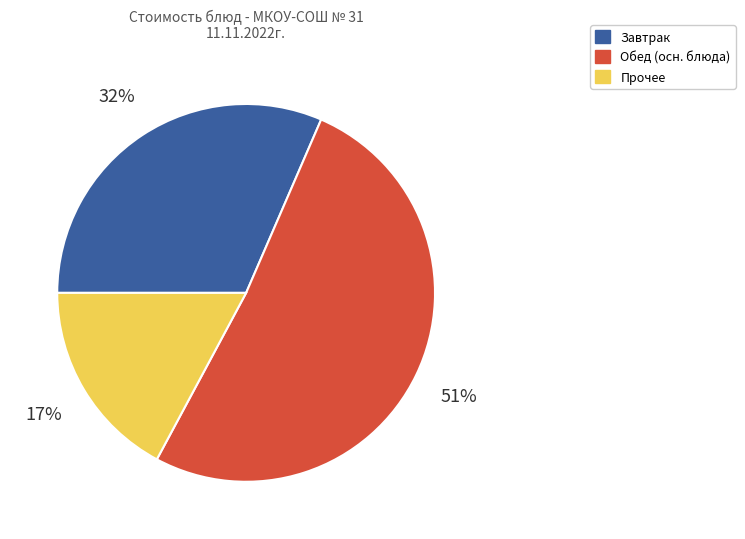

To the nearest percent, what is the difference between the largest and smallest slice percentages?

34%